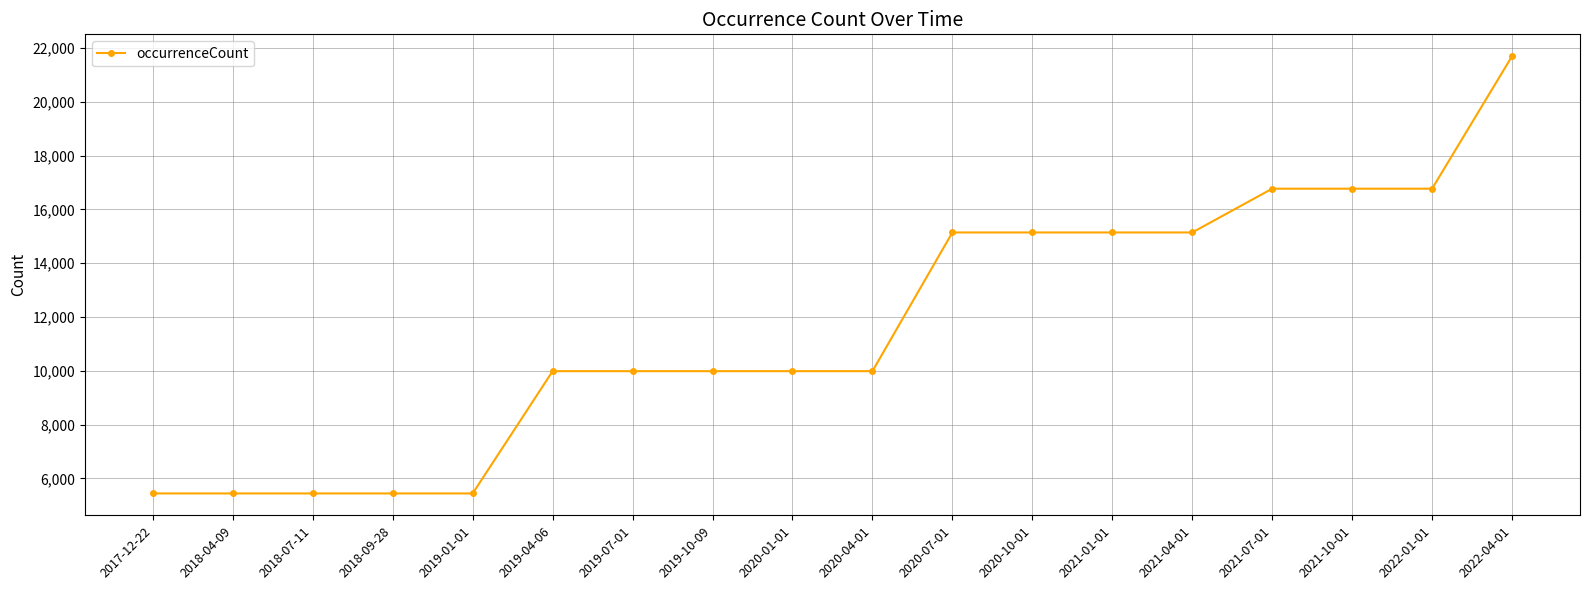

How many values are between 5438 and 15143?

14